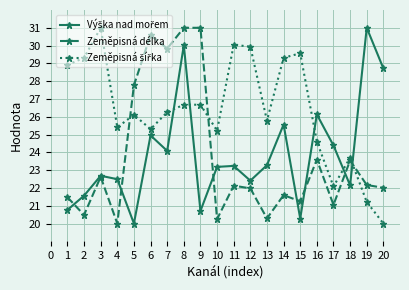

Is it true that Zeměpisná délka equals 46.7 at 6?

False